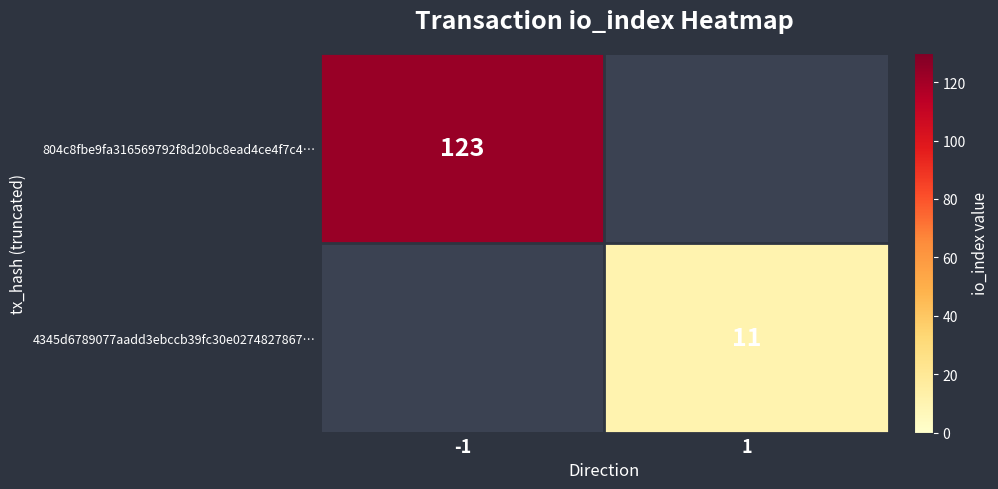

True or false: 4345d6789077aadd3ebccb39fc30e0274827867… has a value of 17 at 1.

False